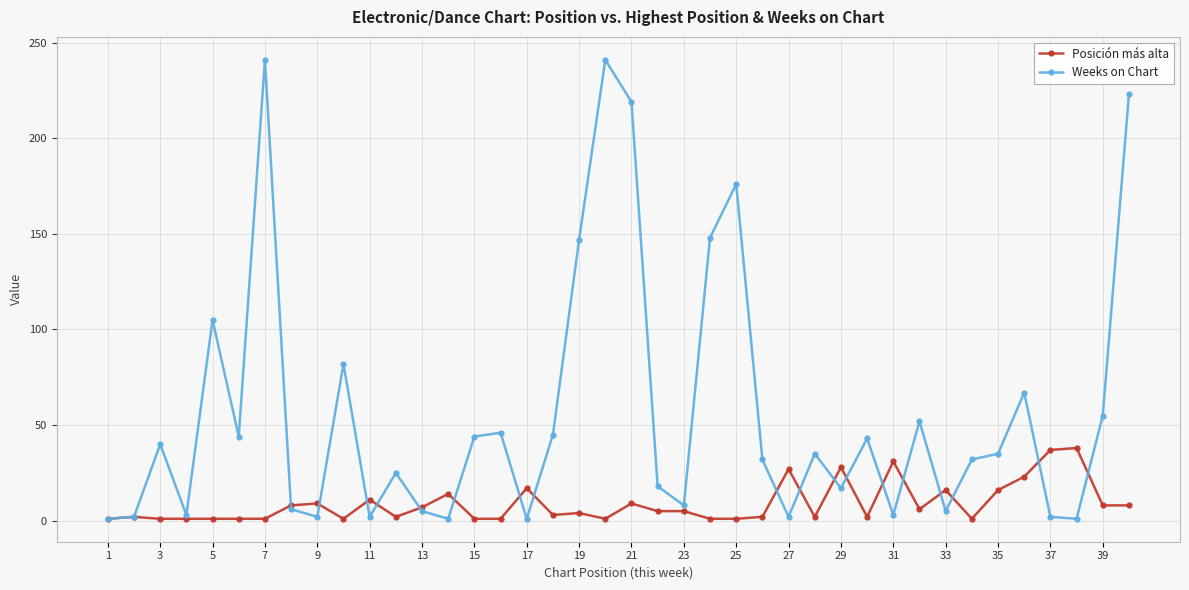

List the series in order of their peak value, lowest first.

Posición más alta, Weeks on Chart